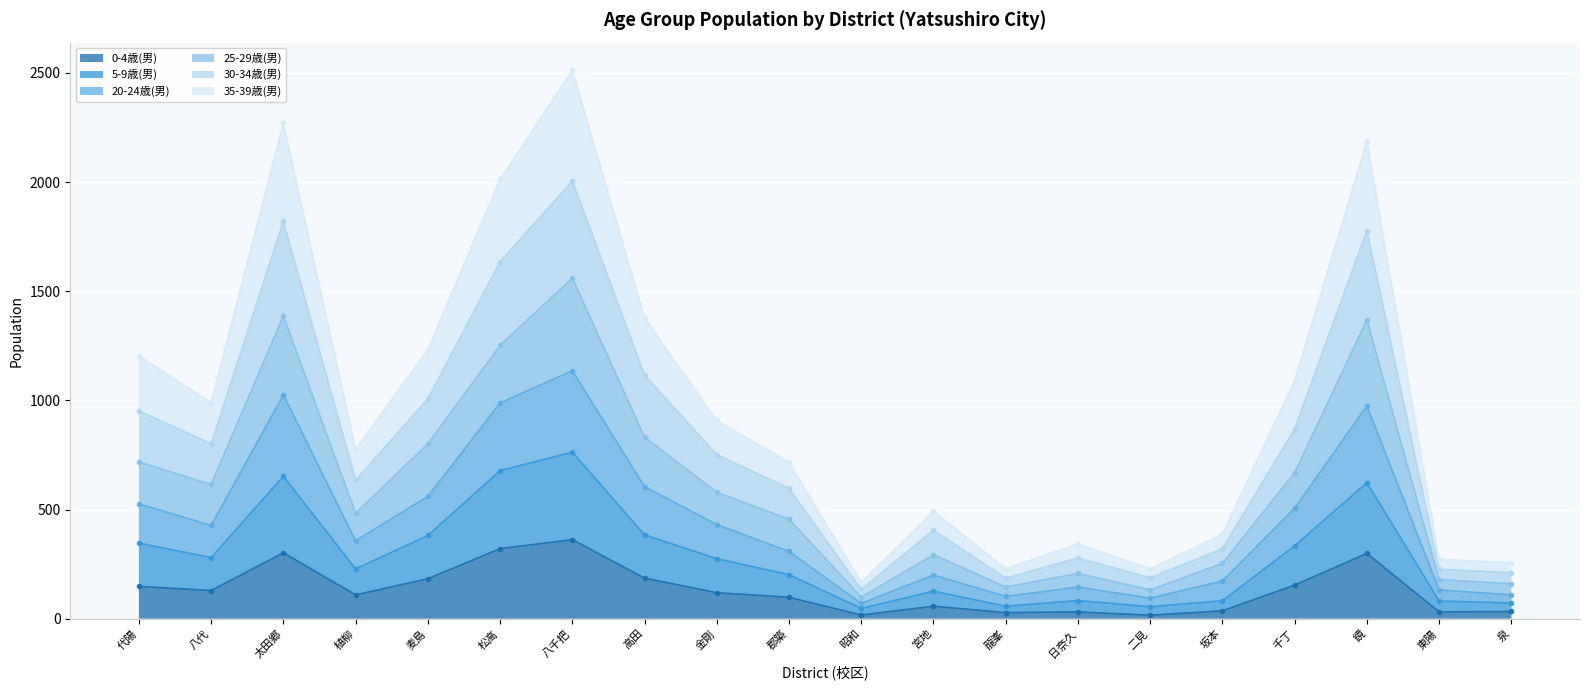

Does the chart display data point markers on the line(s)?

Yes